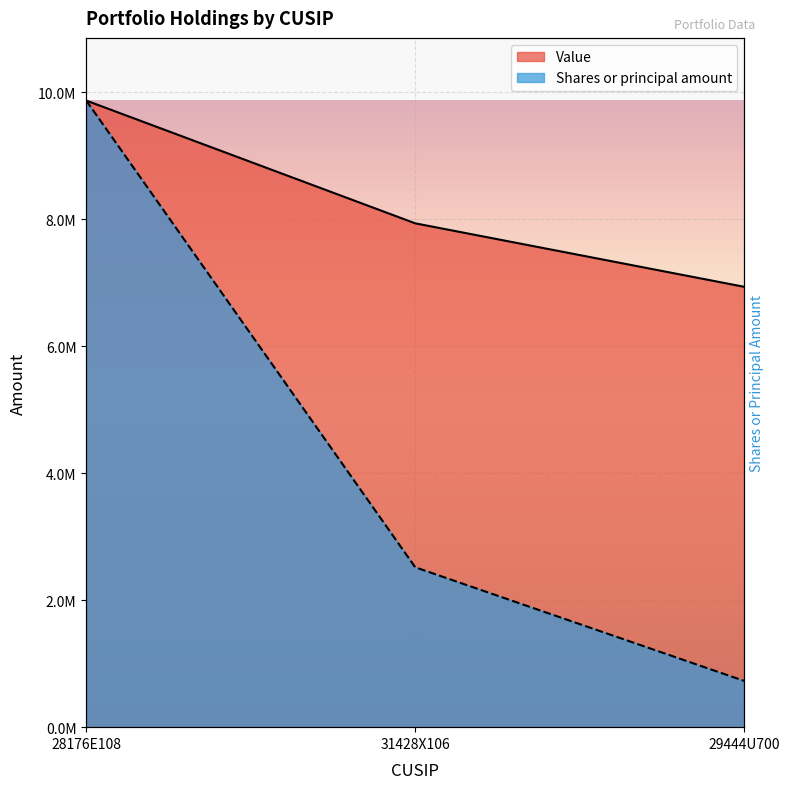

What position from the right is 28176E108?

3